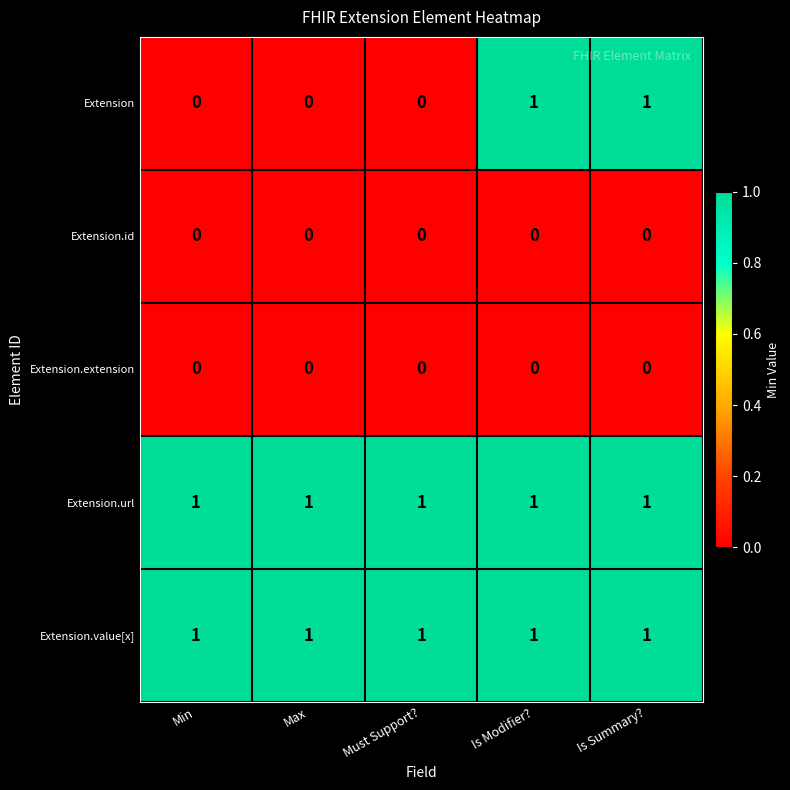

Reading right to left, transcribe all the data shown in this chart.

Extension: 1	1	0	0	0
Extension.id: 0	0	0	0	0
Extension.extension: 0	0	0	0	0
Extension.url: 1	1	1	1	1
Extension.value[x]: 1	1	1	1	1